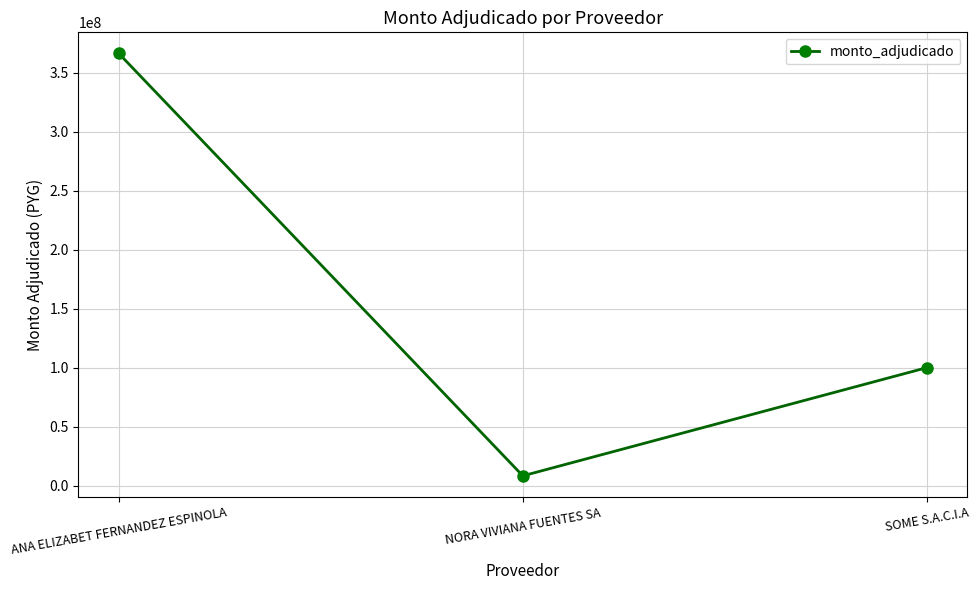

Reading left to right, list all the values displayed in this chart.

ANA ELIZABET FERNANDEZ ESPINOLA=366300000	NORA VIVIANA FUENTES SA=8294240	SOME S.A.C.I.A=100000000